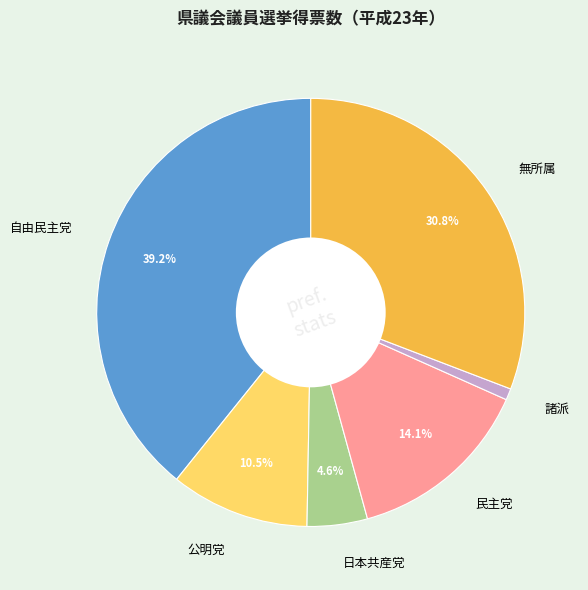

To the nearest percent, what portion does 自由民主党 represent?

39%